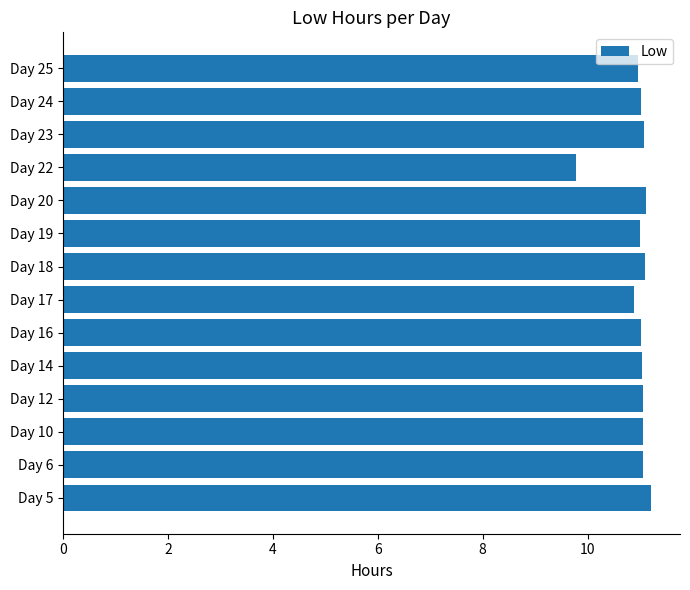

Which category has the lowest value across all series?

Day 22